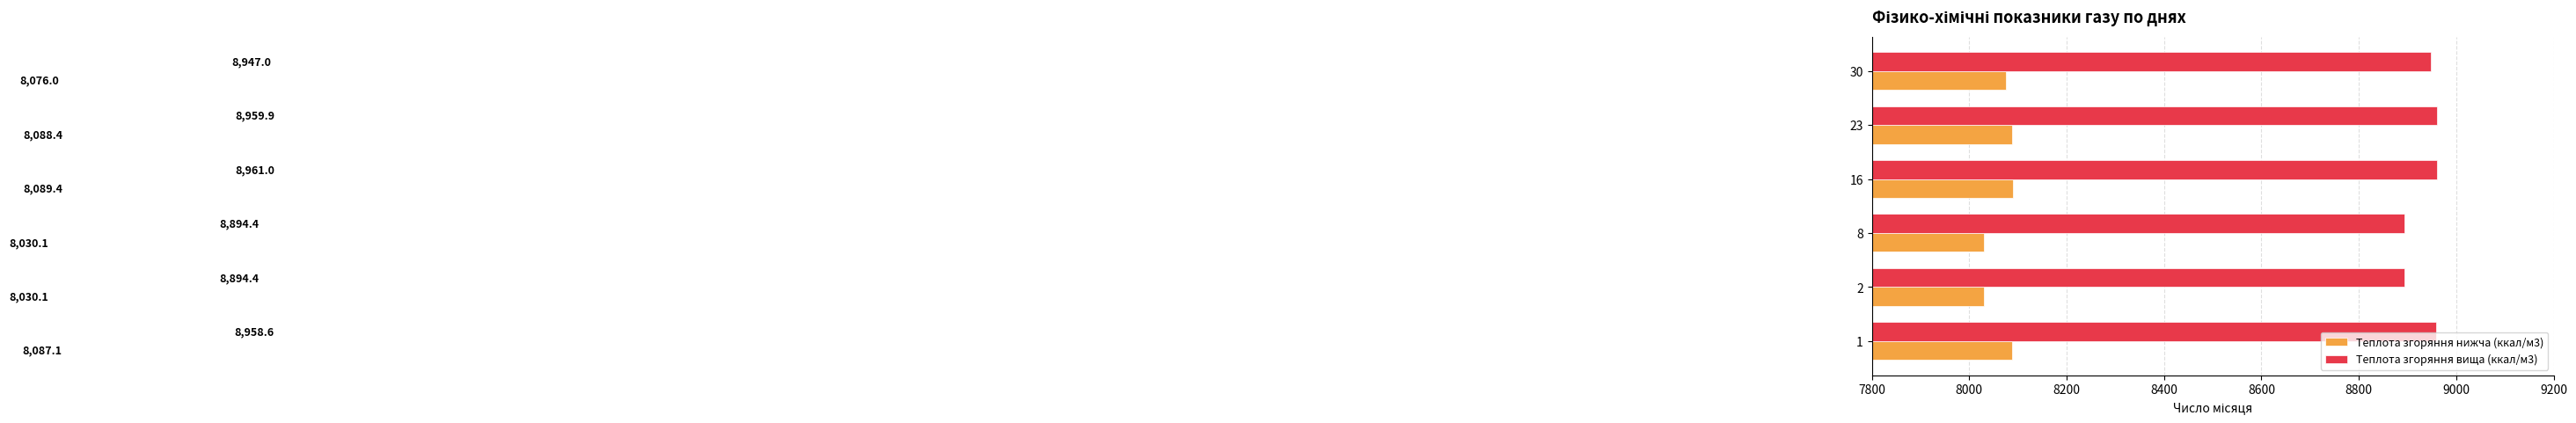

How many series are shown in this chart?

2